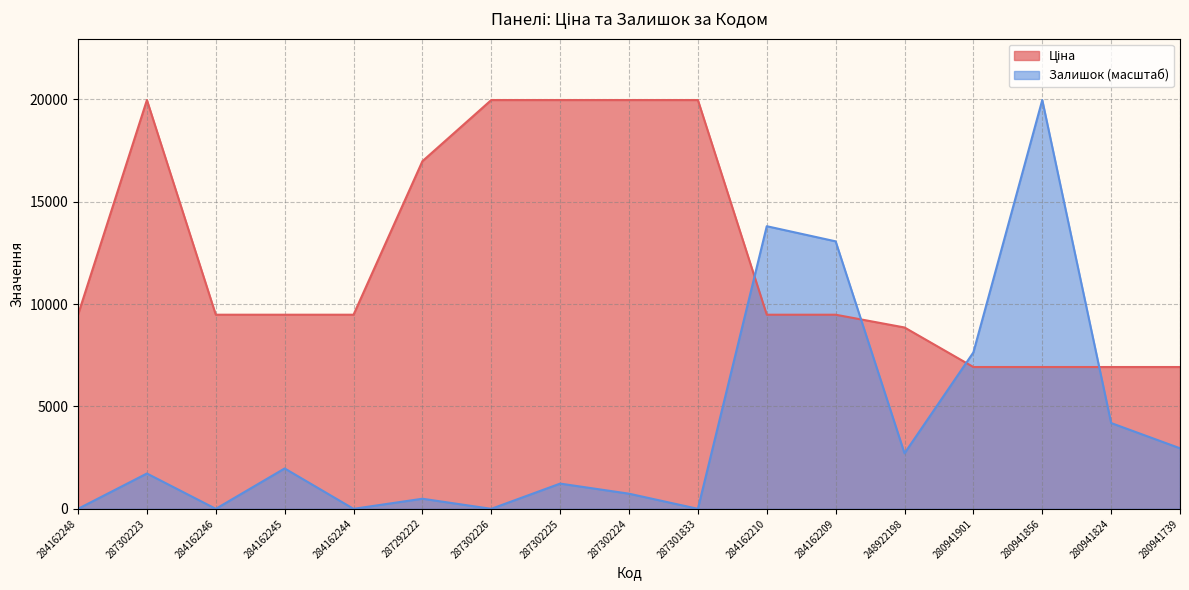

Which label corresponds to the smallest value in the chart?

284162248